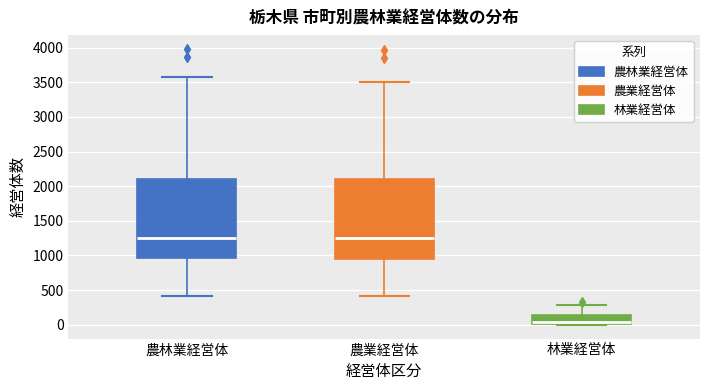

Reading left to right, transcribe this box plot: for each box, give where its median line is, the range the box spans, and where its two whiskers end, as read against the y-axis. The values are not printed on the chart, so give them approximately, as read against the axis.

農林業経営体: median 1250, box 950 to 2100, whiskers 400 to 3550
農業経営体: median 1250, box 950 to 2100, whiskers 400 to 3500
林業経営体: median 50, box 0 to 150, whiskers 0 to 300